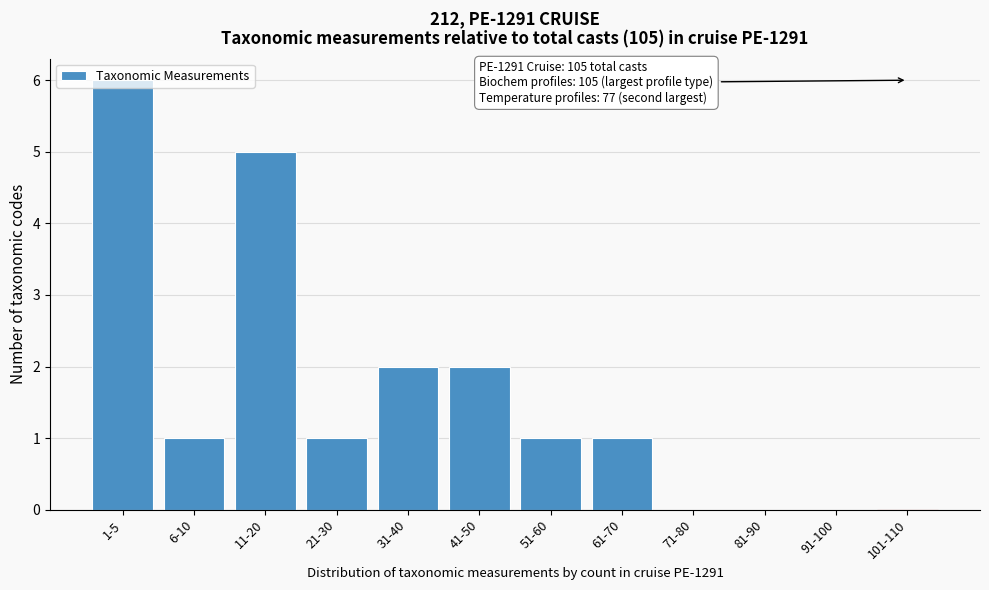

The chart shows a value of 1 at 61-70. True or false?

True